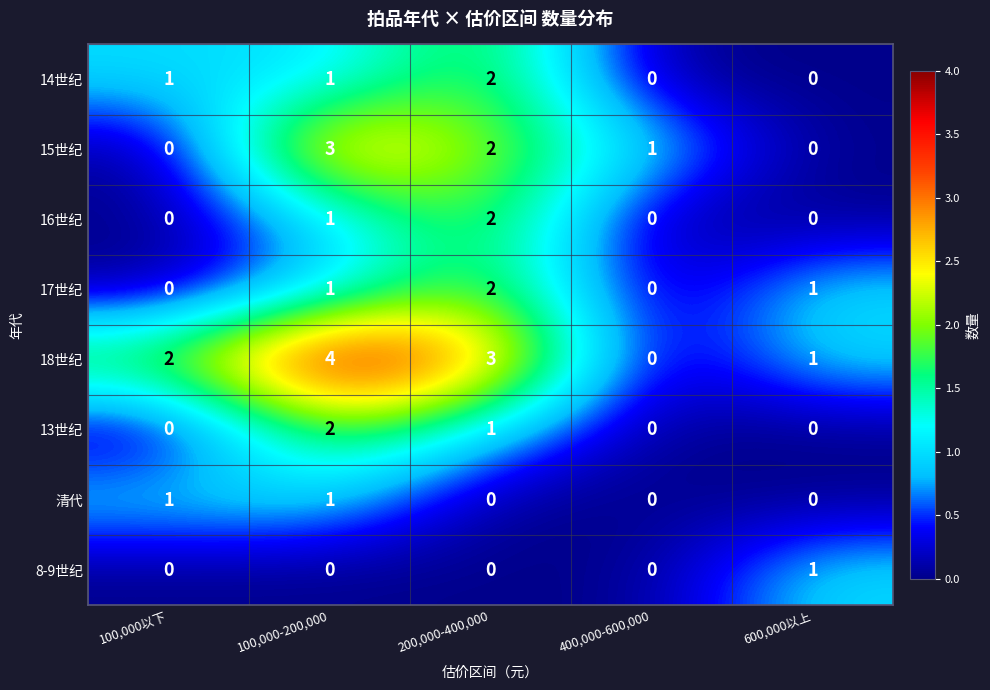

At which category is the sum across all series the highest?

100,000-200,000